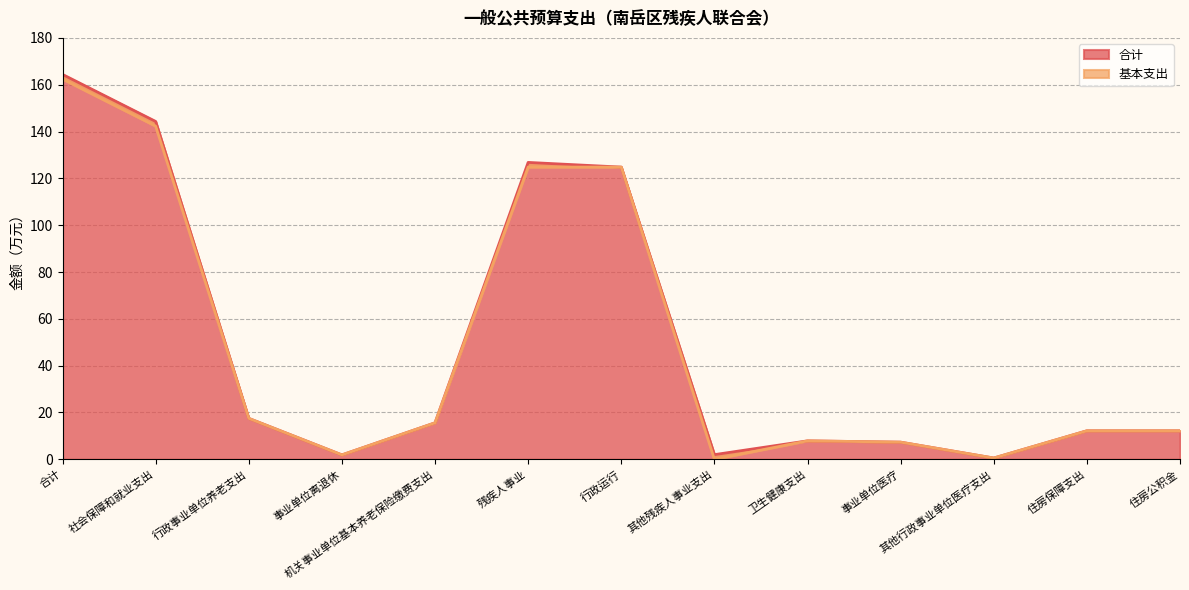

True or false: 基本支出 has a value of 124.8 at 残疾人事业.

True